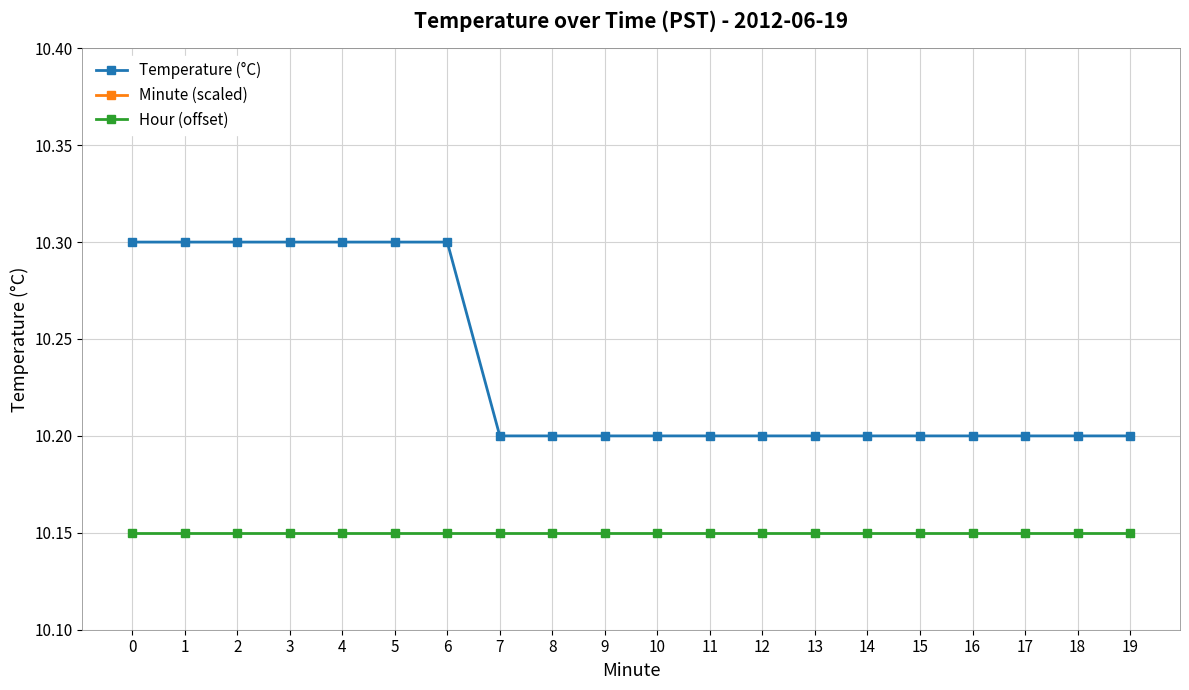

True or false: Hour (offset) has a value of 2.6 at 5.

False